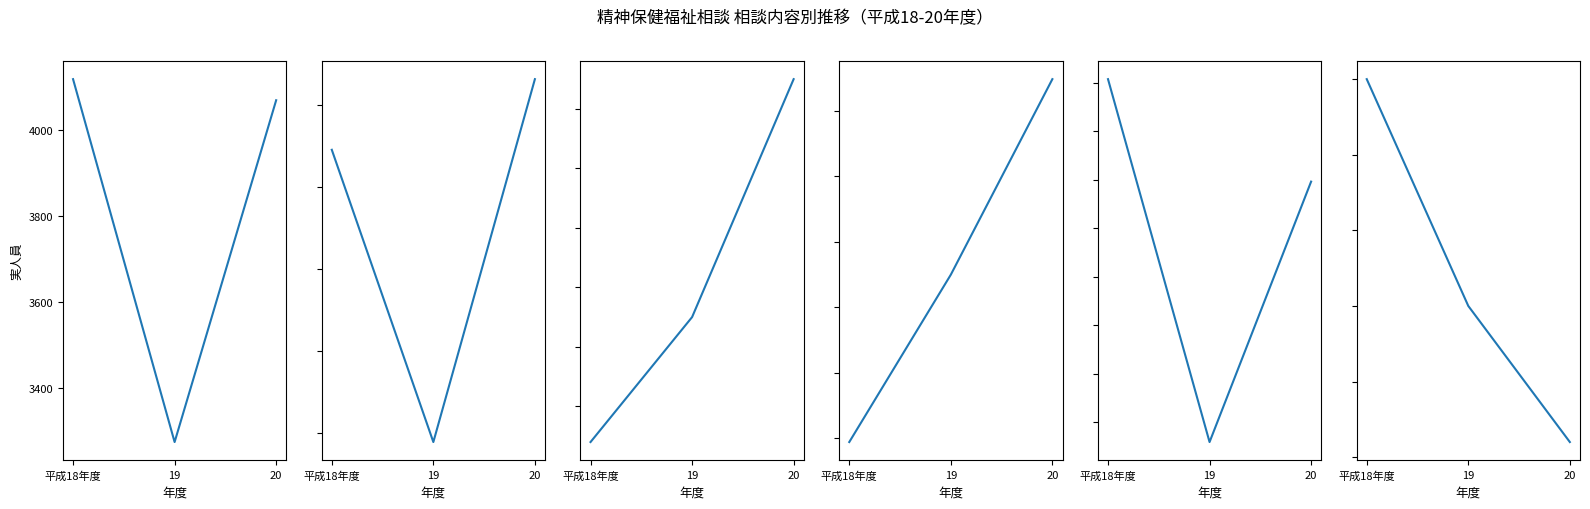

True or false: 延人員 has a value of 7320 at 20.

False